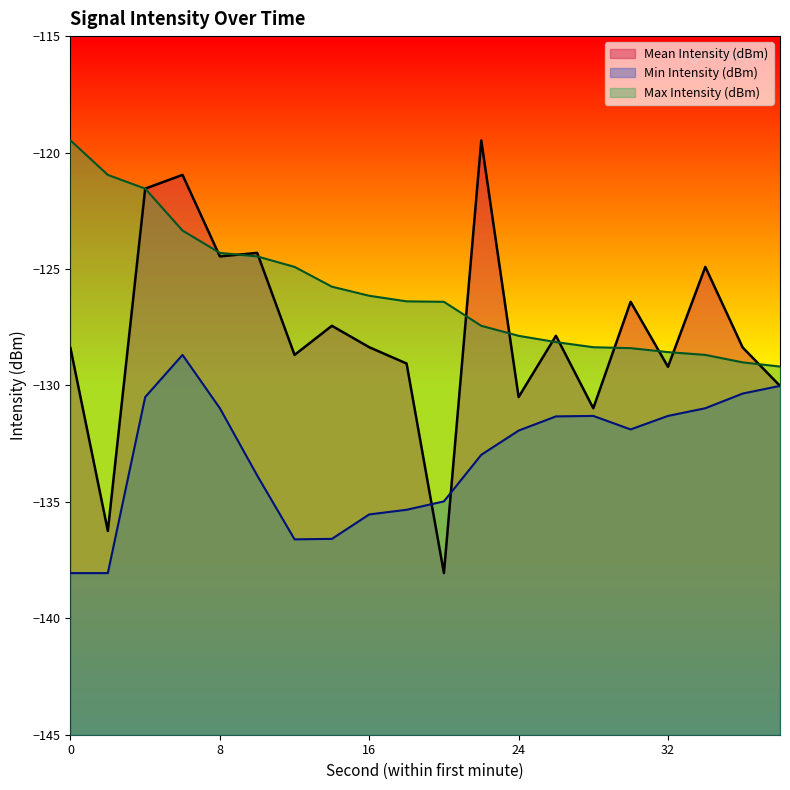

Which category has the highest value across all series?

22